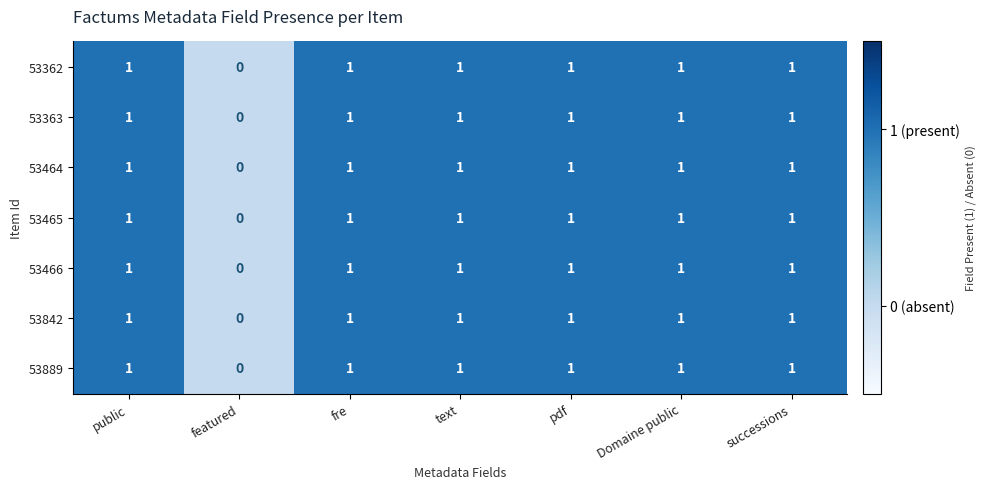

Count the 53842 values in the range 1 to 2.

6